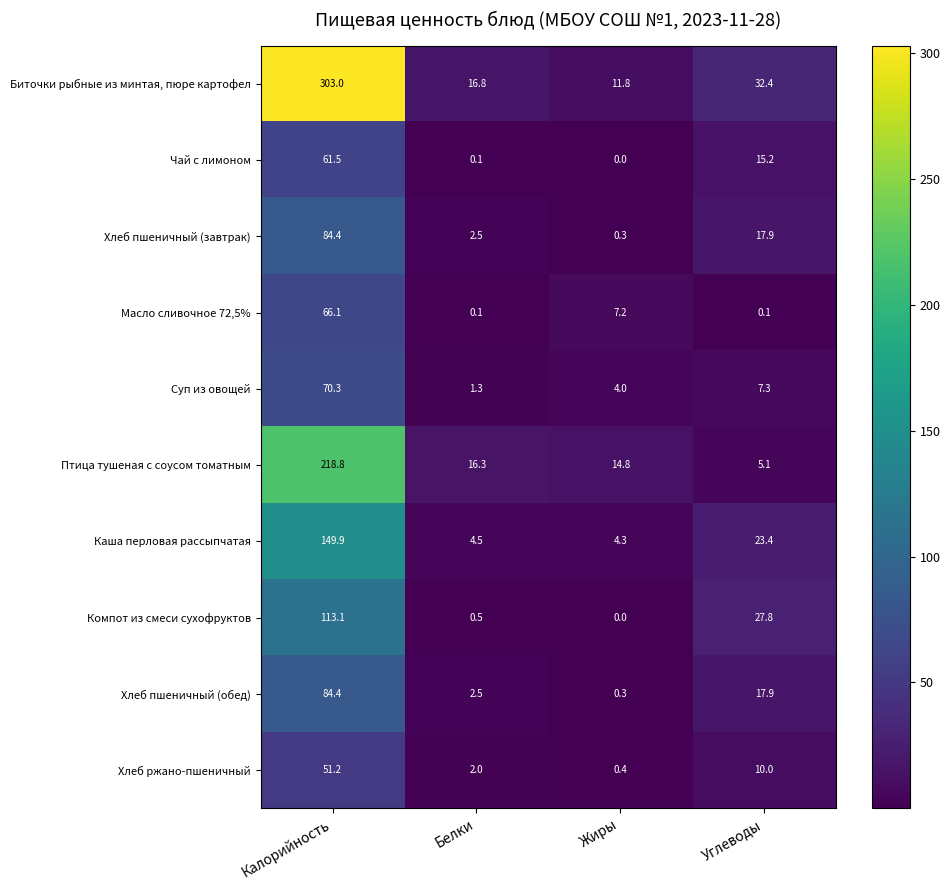

Which category has the highest value in the Суп из овощей series?

Калорийность